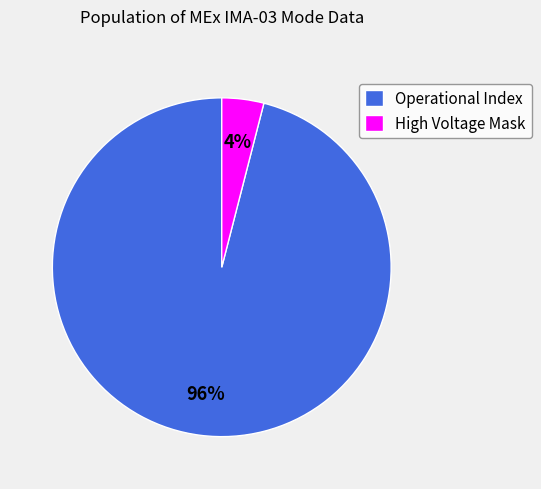

Rank the categories by value from highest to lowest.

Operational Index, High Voltage Mask